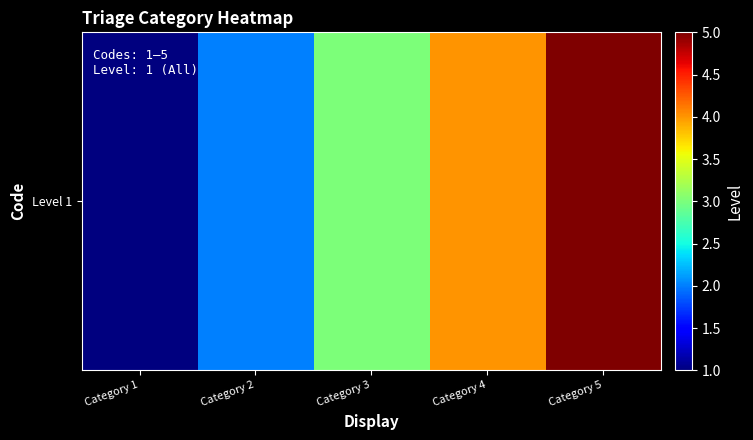

Is it true that the value at Category 3 is 3?

True